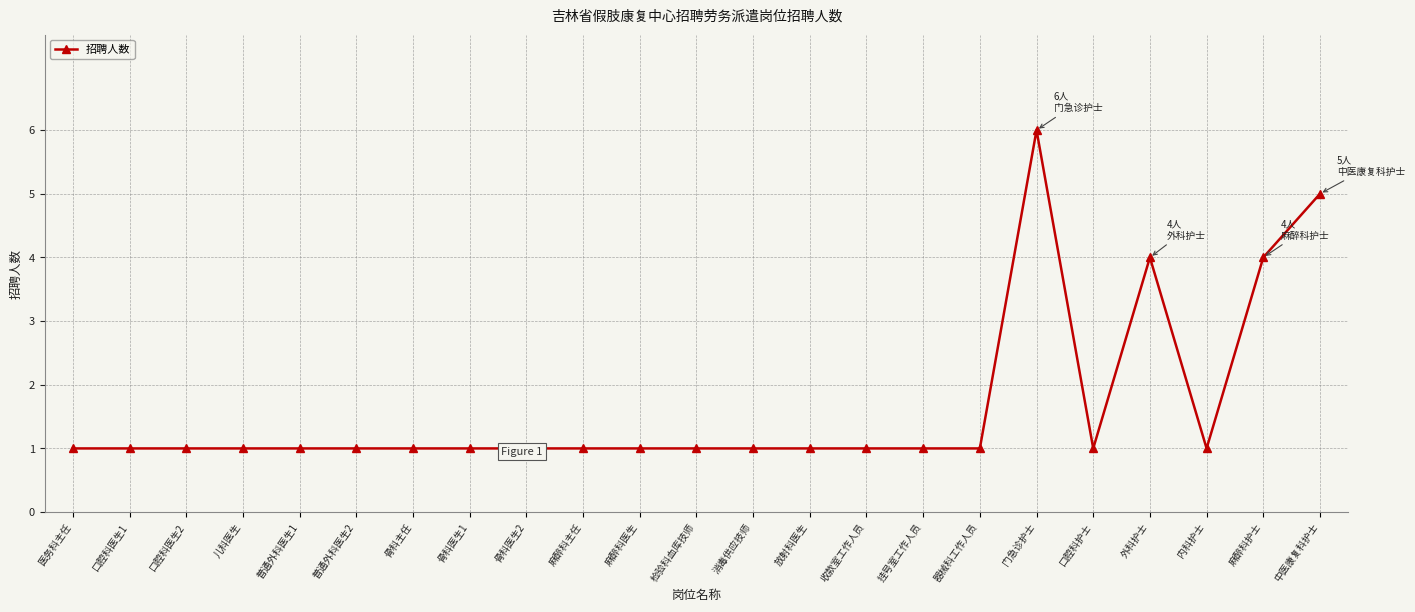

How many series are shown in this chart?

1